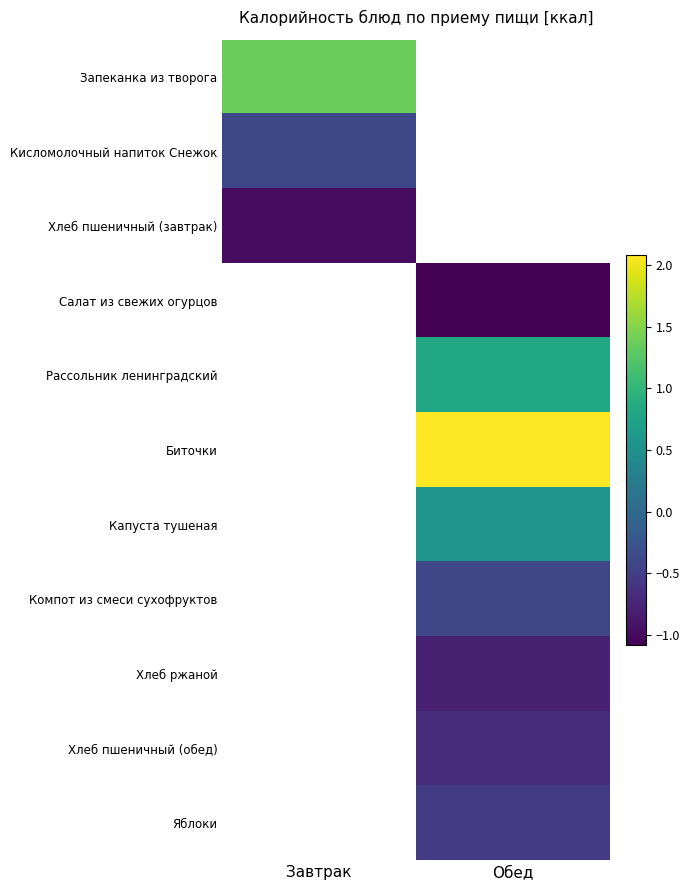

The Компот из смеси сухофруктов series shows -0.6 at Обед. True or false?

False